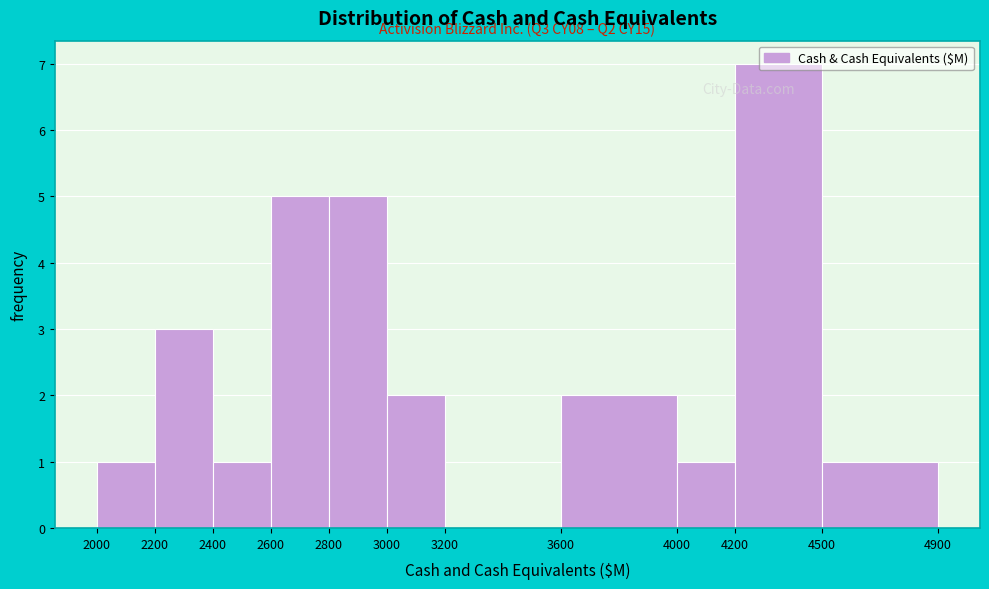

Over which range of the x-axis is the bar tallest?

4200 to 4500